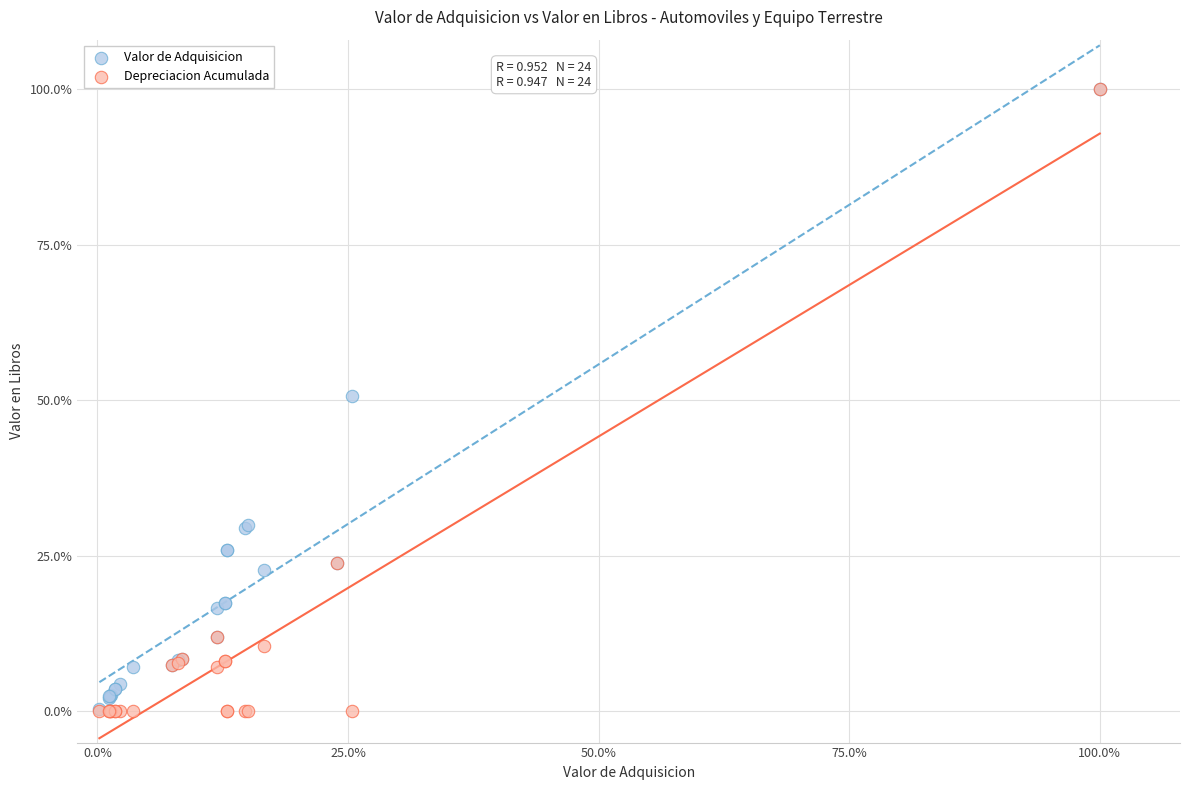

Which series has the largest Y range (max minus min)?

Depreciacion Acumulada